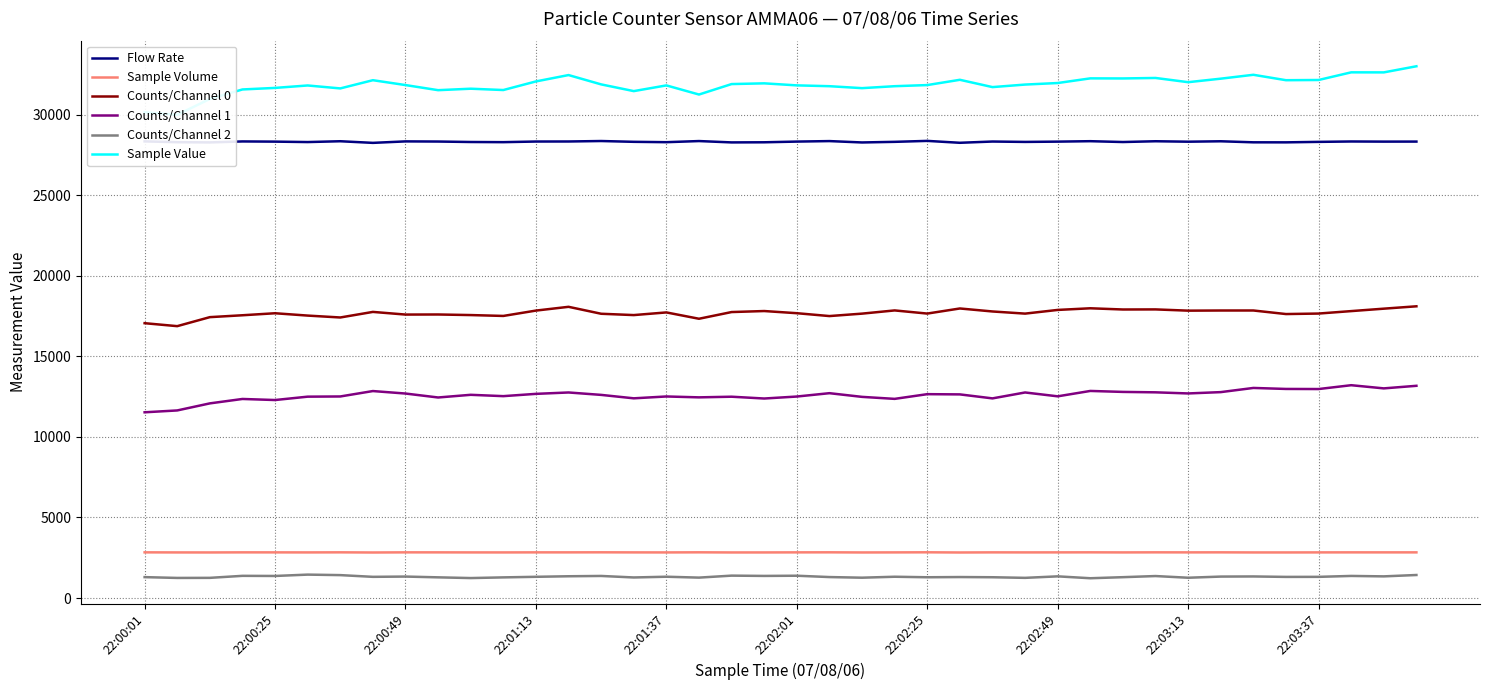

How many interior local valleys does the Flow Rate series have?

13